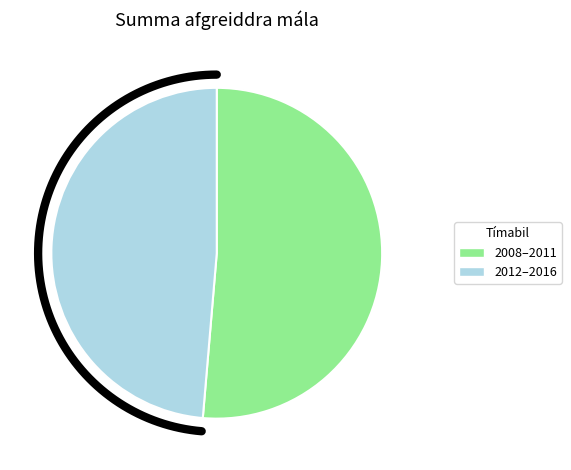

Which has a higher value, 2016 or 2008?

2008